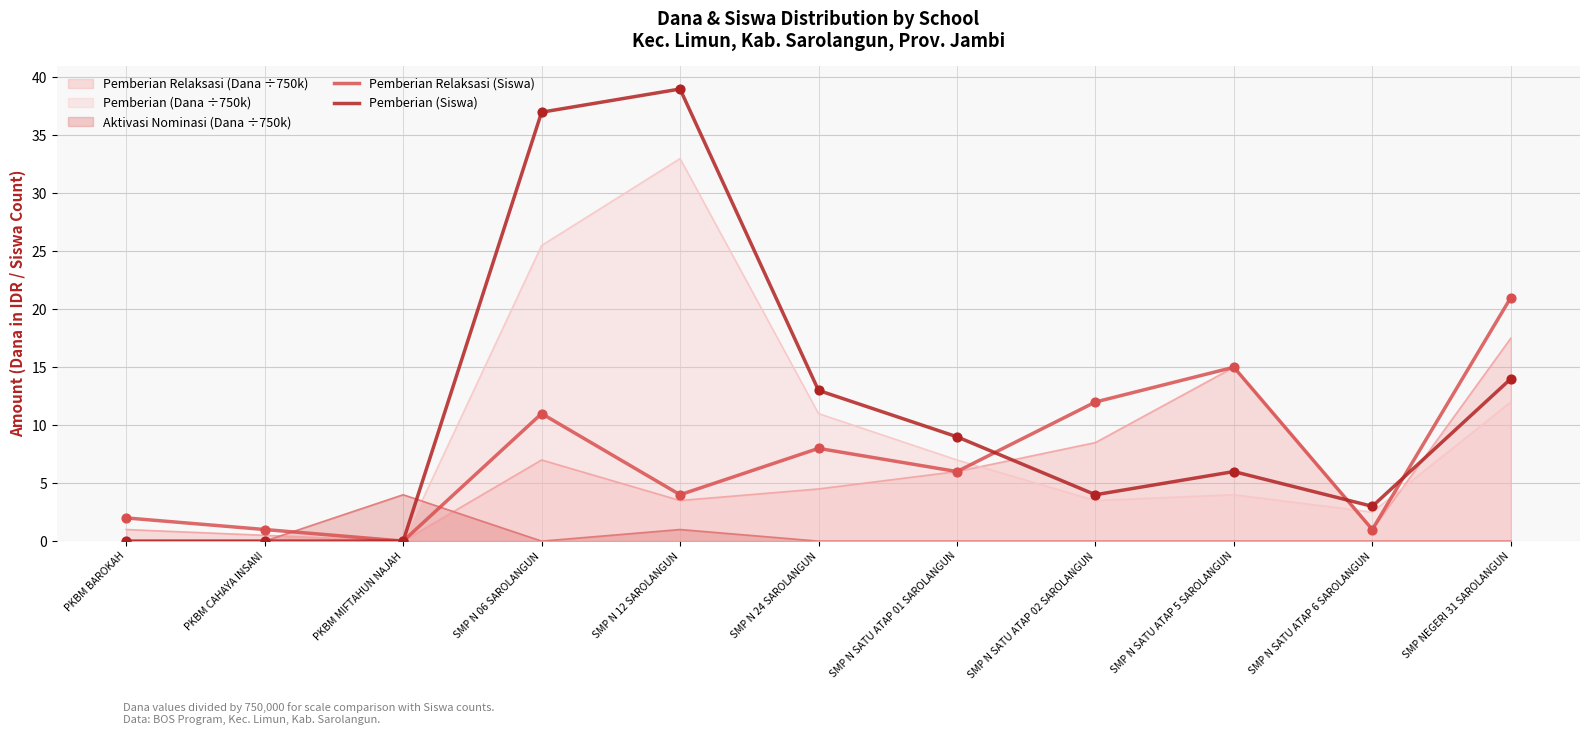

Which series contains the lowest Y value?

Pemberian Relaksasi (Siswa)